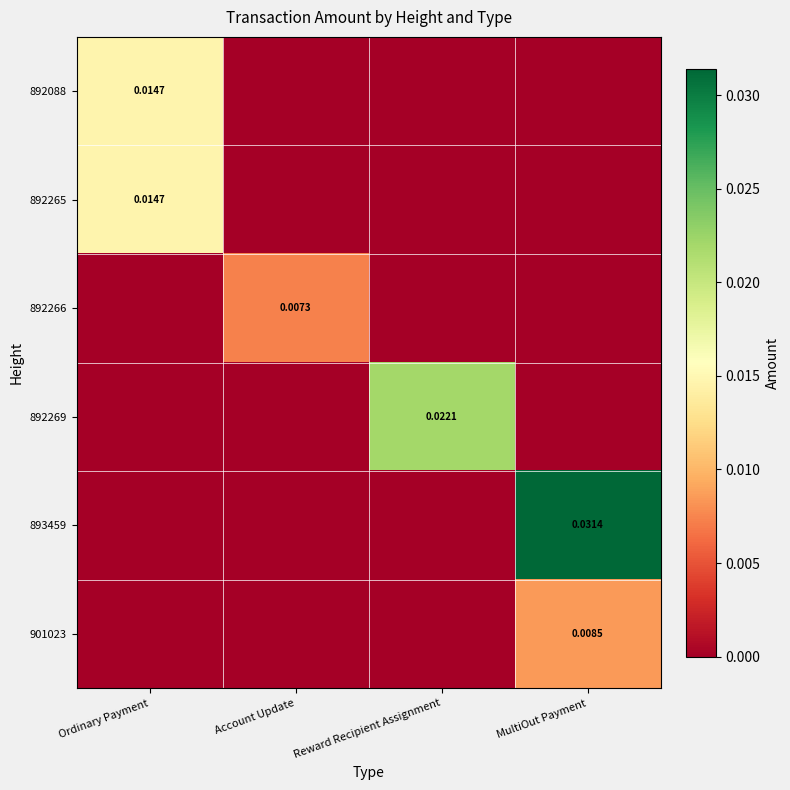

At which label does 892266 reach its minimum?

Ordinary Payment